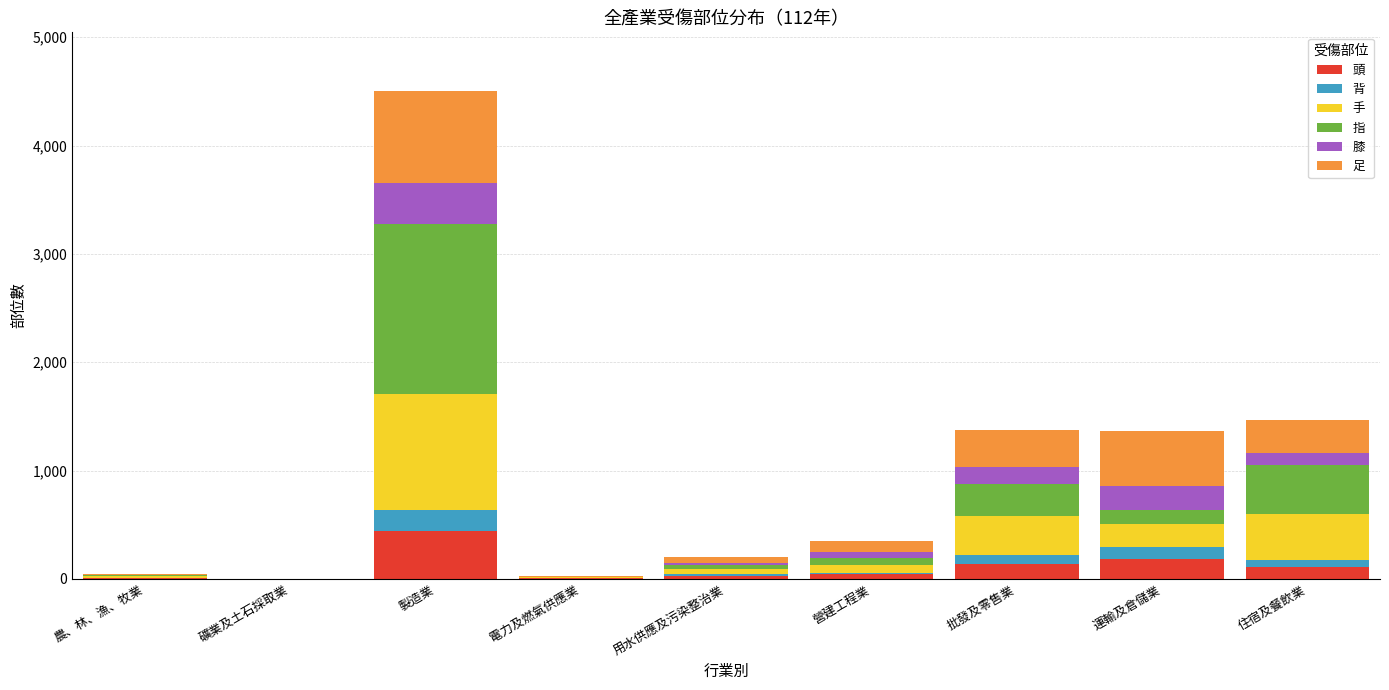

What is the total value across all series at 運輸及倉儲業?

1366